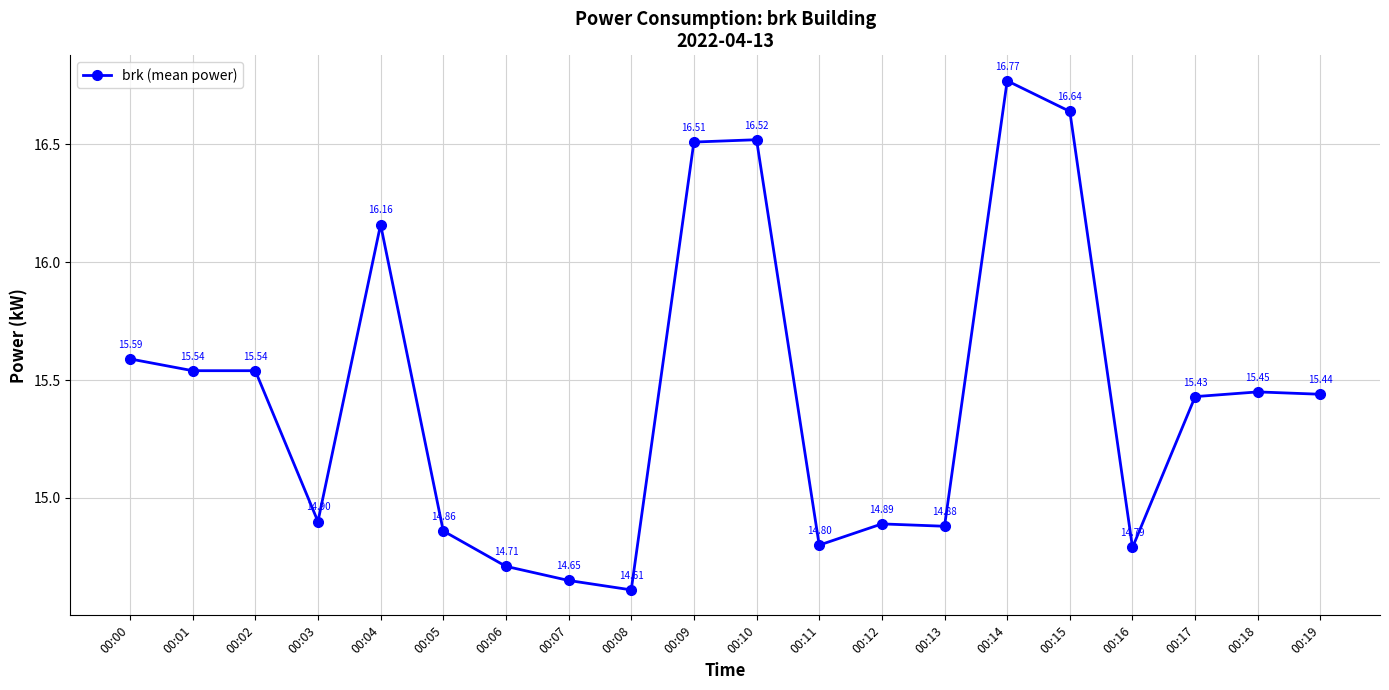

Count the number of data series in this chart.

1